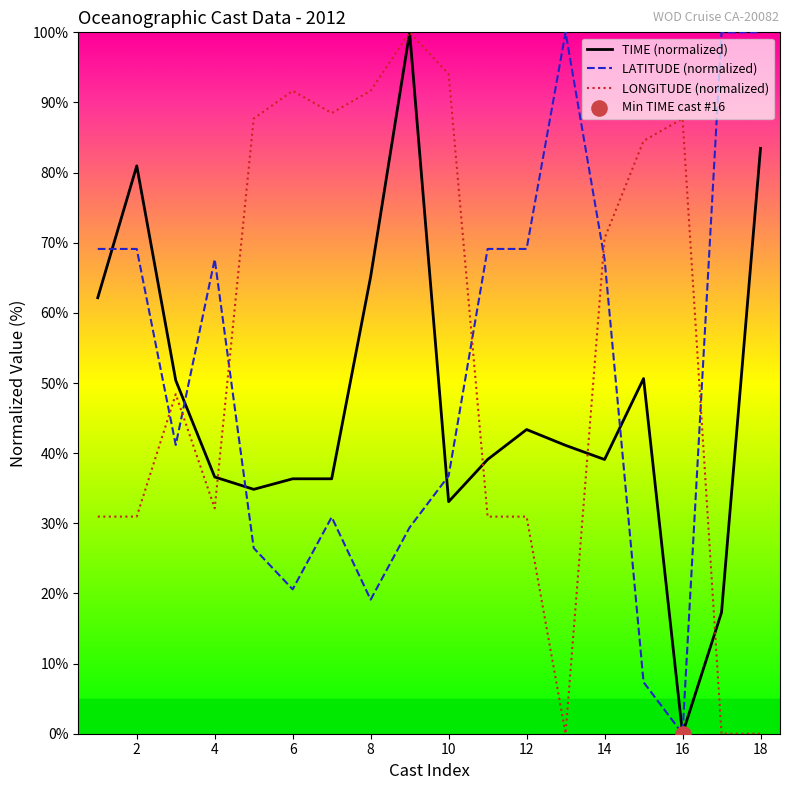

After their last crossing, which series has the higher values: LATITUDE (normalized) or LONGITUDE (normalized)?

LATITUDE (normalized)